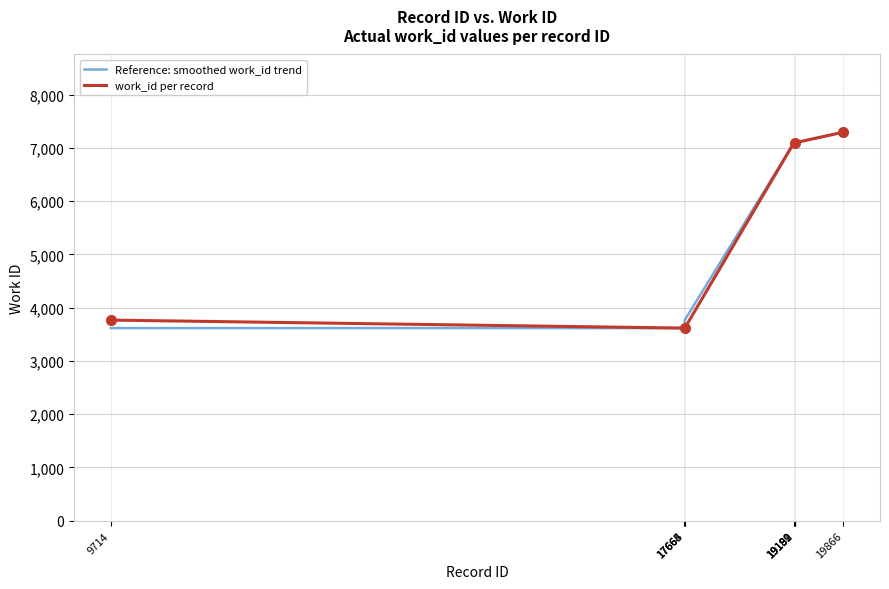

What is the sum of the work_id per record values at 17668 and 17665?

7234